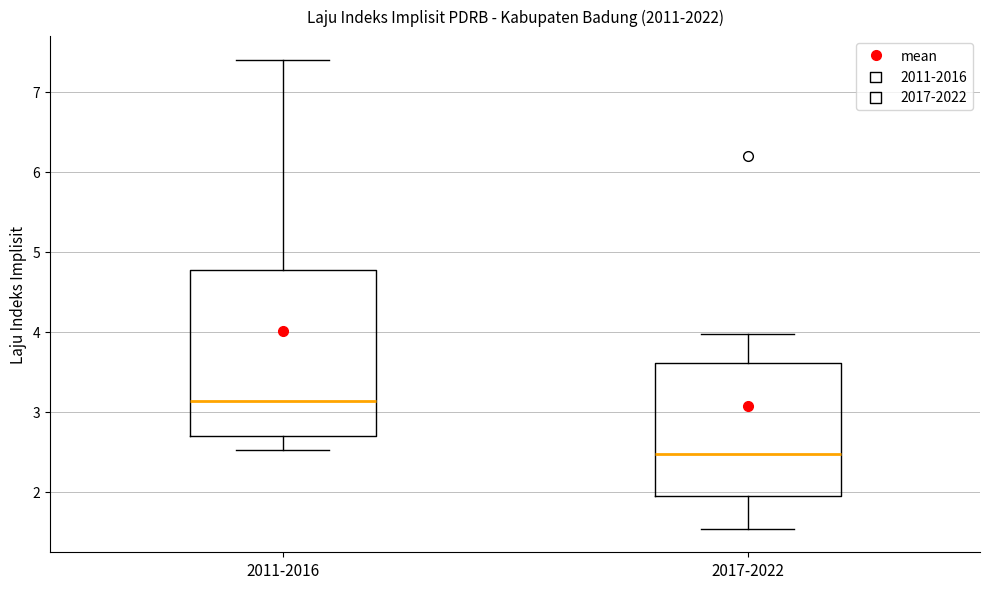

Comparing the boxes themselves (not the whiskers), which one is the tallest?

2011-2016